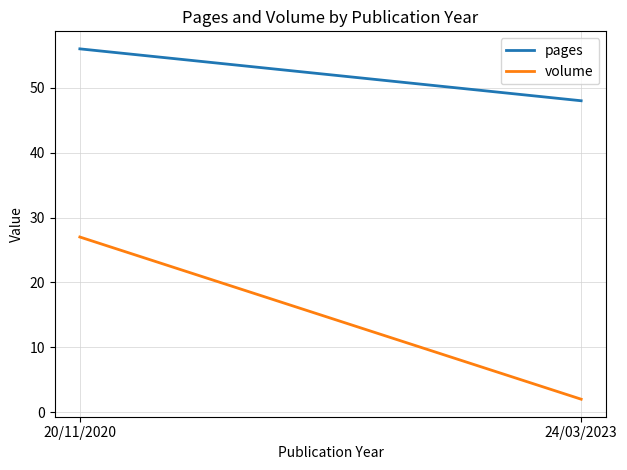

Is the value of pages at 20/11/2020 greater than the value of volume at 20/11/2020?

Yes